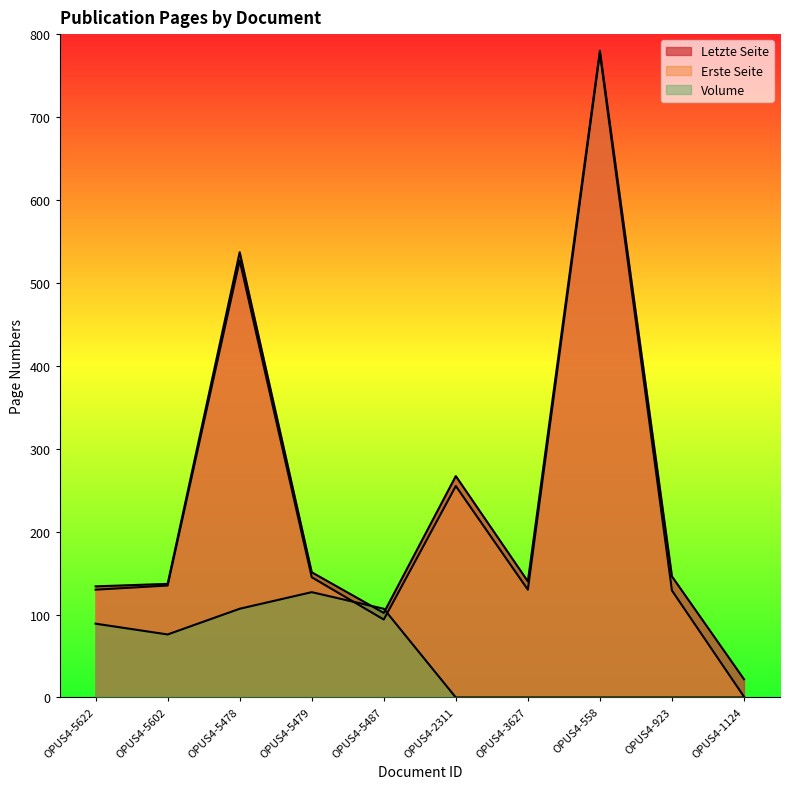

Is the value of Erste Seite at OPUS4-5487 greater than the value of Volume at OPUS4-923?

Yes